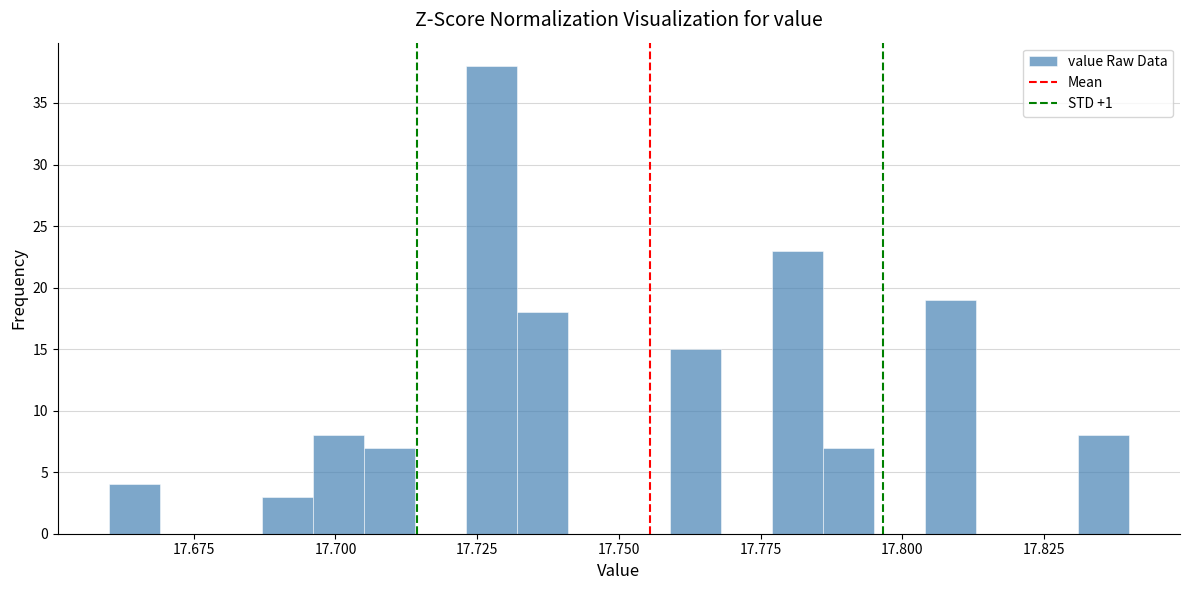

Read against the x-axis, roughly where is the centre of the tallest bar?

17.730